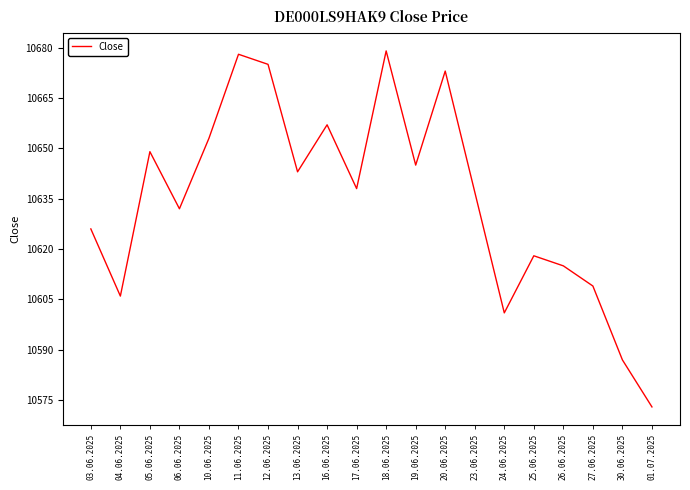

Rank the categories by value from lowest to highest.

01.07.2025, 30.06.2025, 24.06.2025, 04.06.2025, 27.06.2025, 26.06.2025, 25.06.2025, 03.06.2025, 06.06.2025, 23.06.2025, 17.06.2025, 13.06.2025, 19.06.2025, 05.06.2025, 10.06.2025, 16.06.2025, 20.06.2025, 12.06.2025, 11.06.2025, 18.06.2025